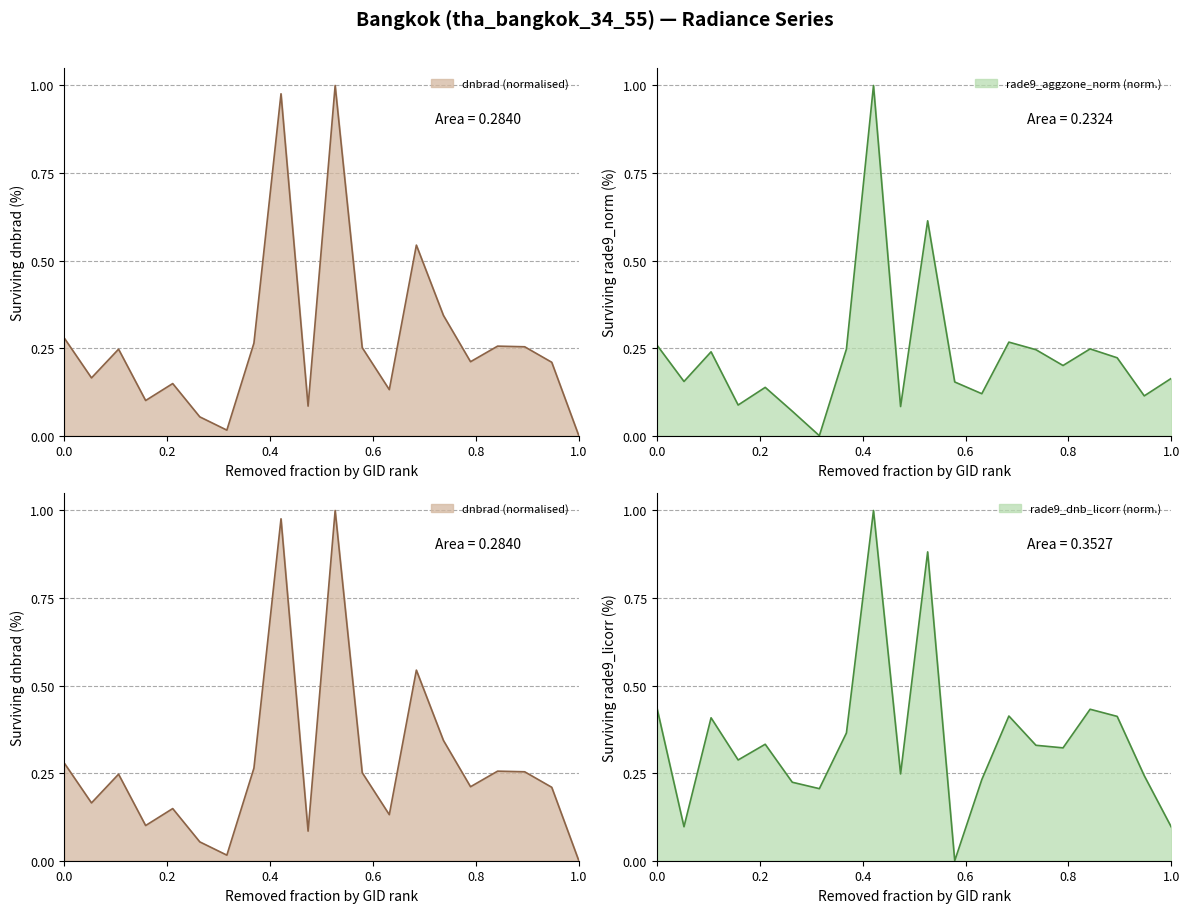

True or false: rade9_dnb_licorr and rade9_aggzone_norm cross at least once.

True